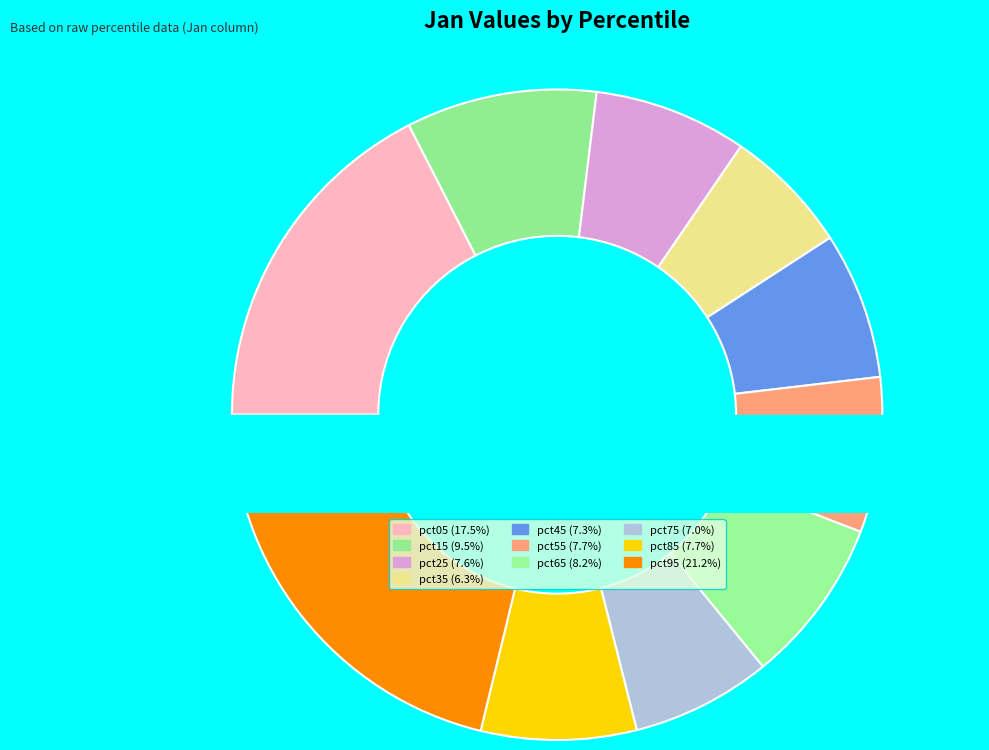

How many slices are in this pie chart?

10